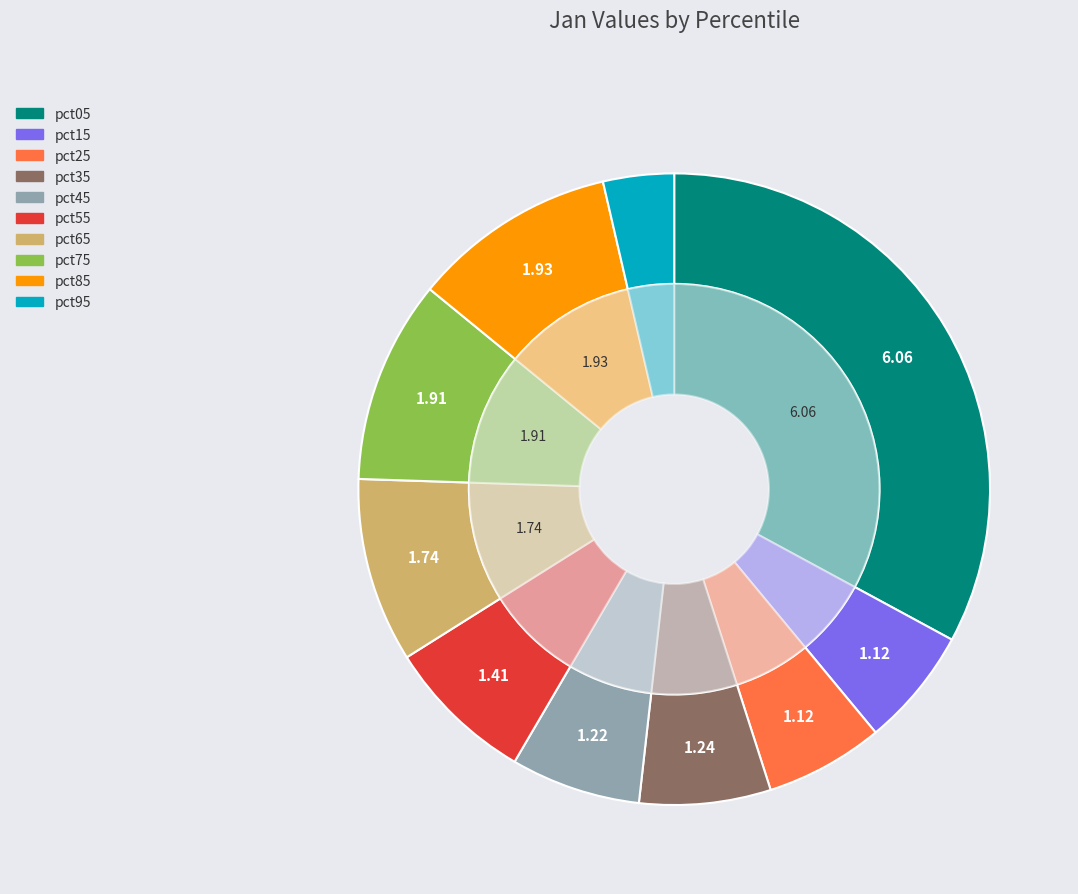

True or false: pct65 accounts for 1% of the total.

False